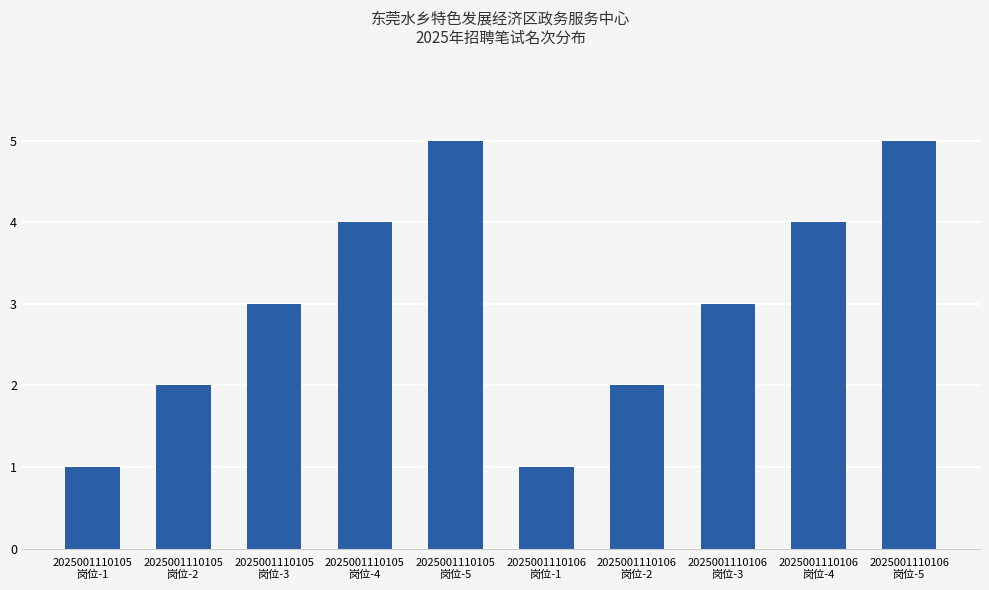

What is the maximum value shown in the chart?

5